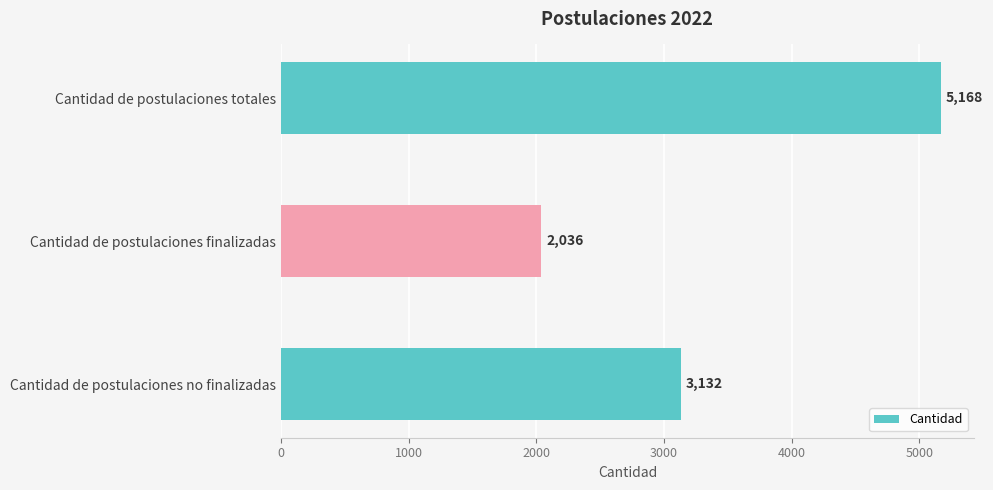

What is the value of the 1st bar from the top?

5168